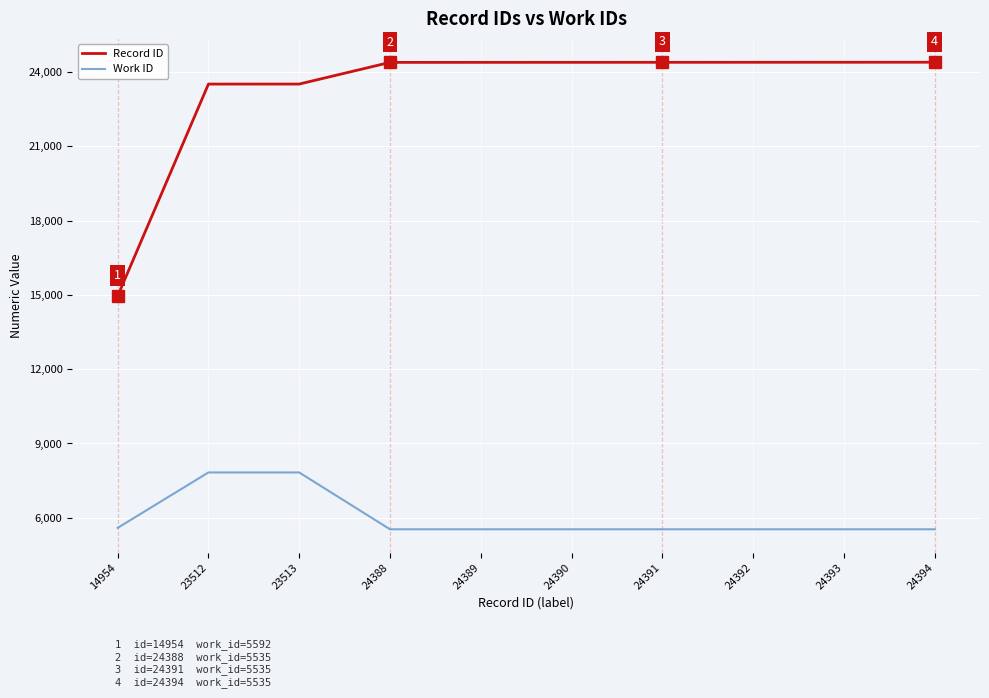

What is the difference between the maximum and minimum values in the Record ID series?

9440